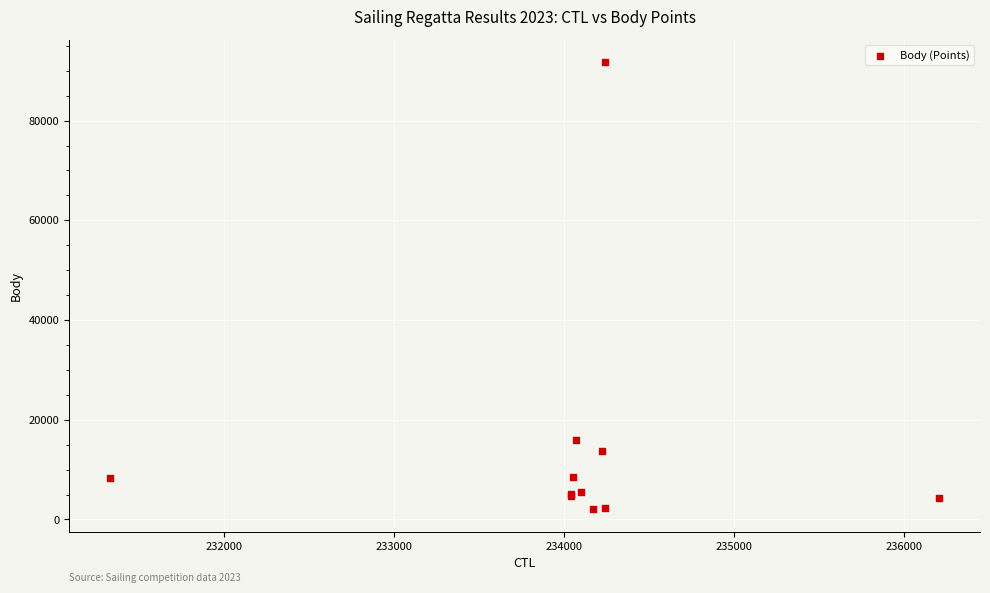

What Y value in the scatter plot is closest to 46880?

15953